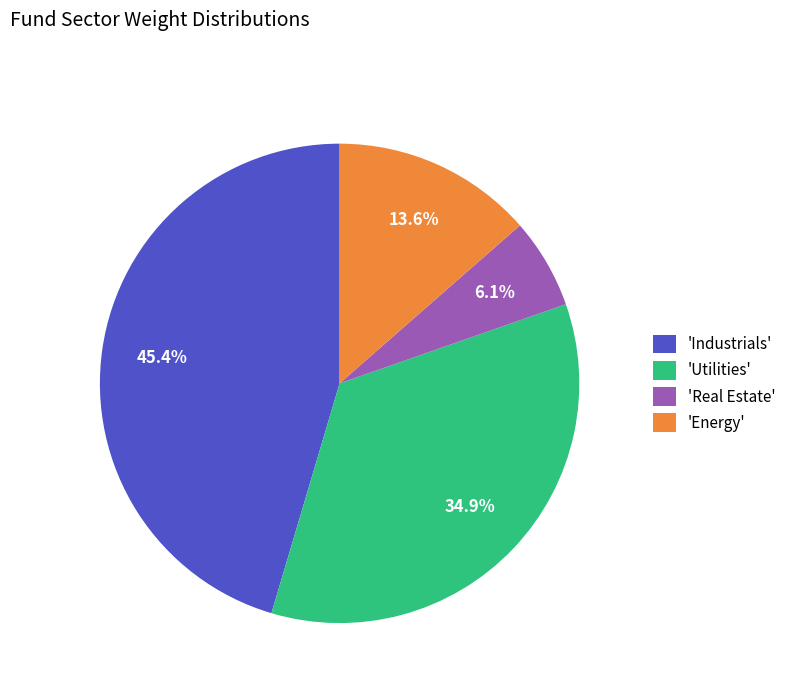

Does 'Real Estate' represent more than half of the total?

No